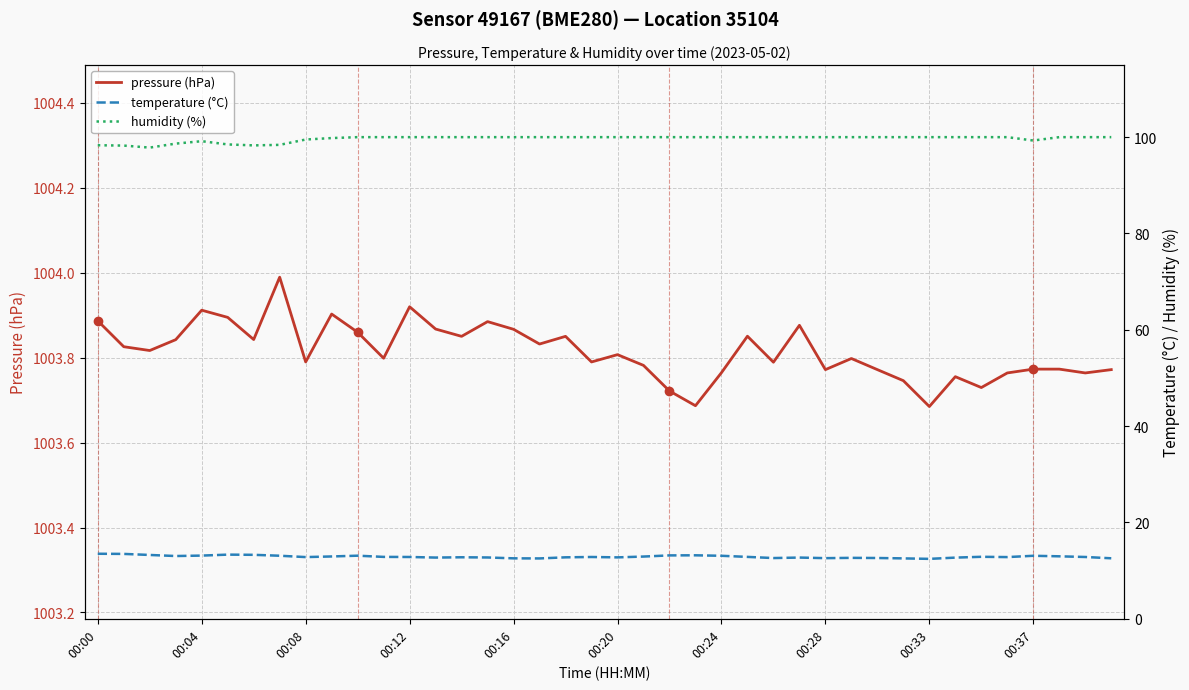

The value of humidity (%) at 00:16 is 100.0. True or false?

True